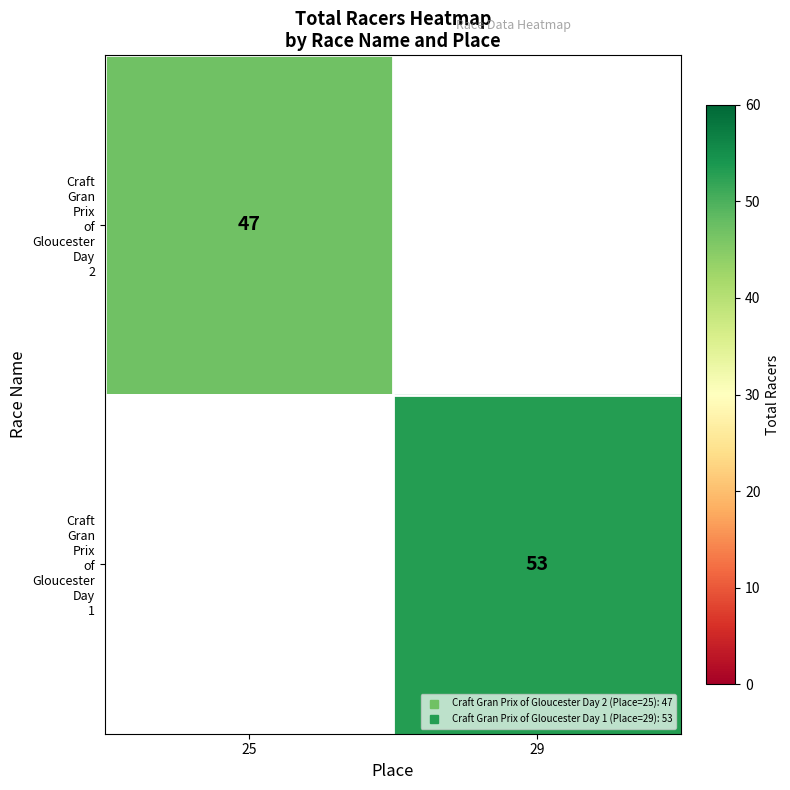

Count the number of data series in this chart.

2